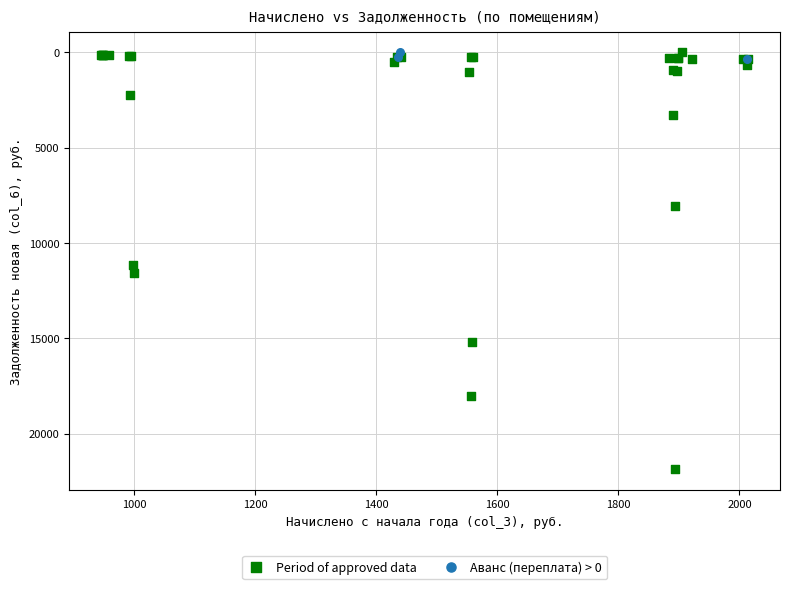

Which series has the widest spread of Y values?

Period of approved data